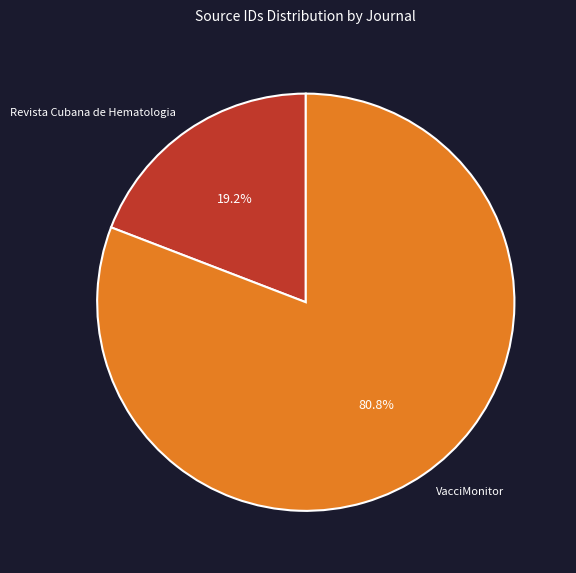

Is it true that Revista Cubana de Hematologia is 19% of the pie?

True